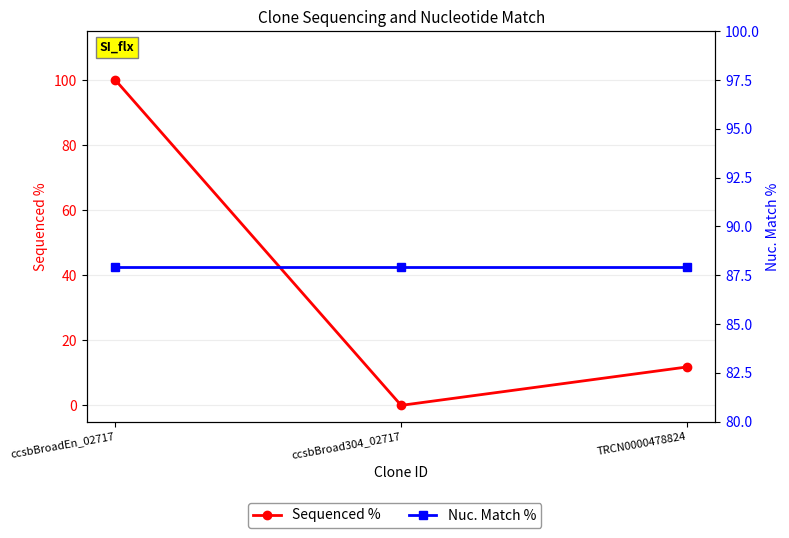

At which category does the chart reach its minimum across all series?

ccsbBroad304_02717